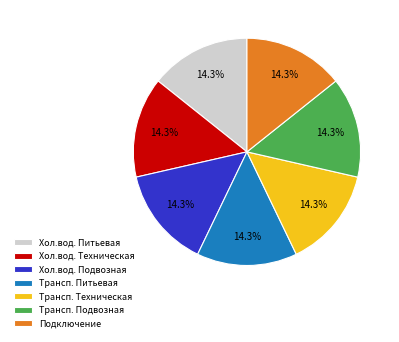

What is the ratio of the value at Подключение to the value at Трансп. Подвозная?

1.0